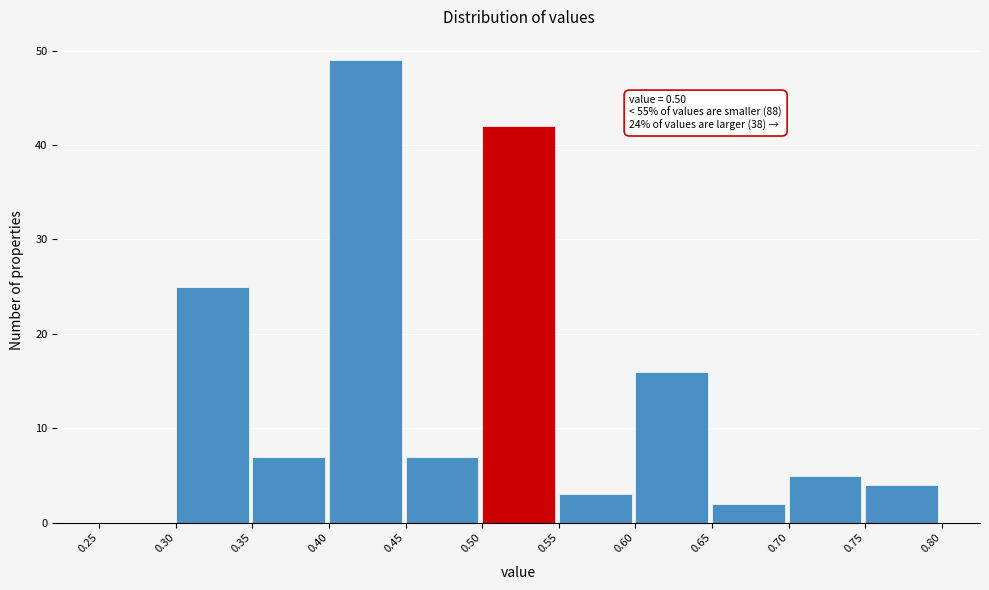

Which range on the x-axis has the tallest bar?

0.40 to 0.45